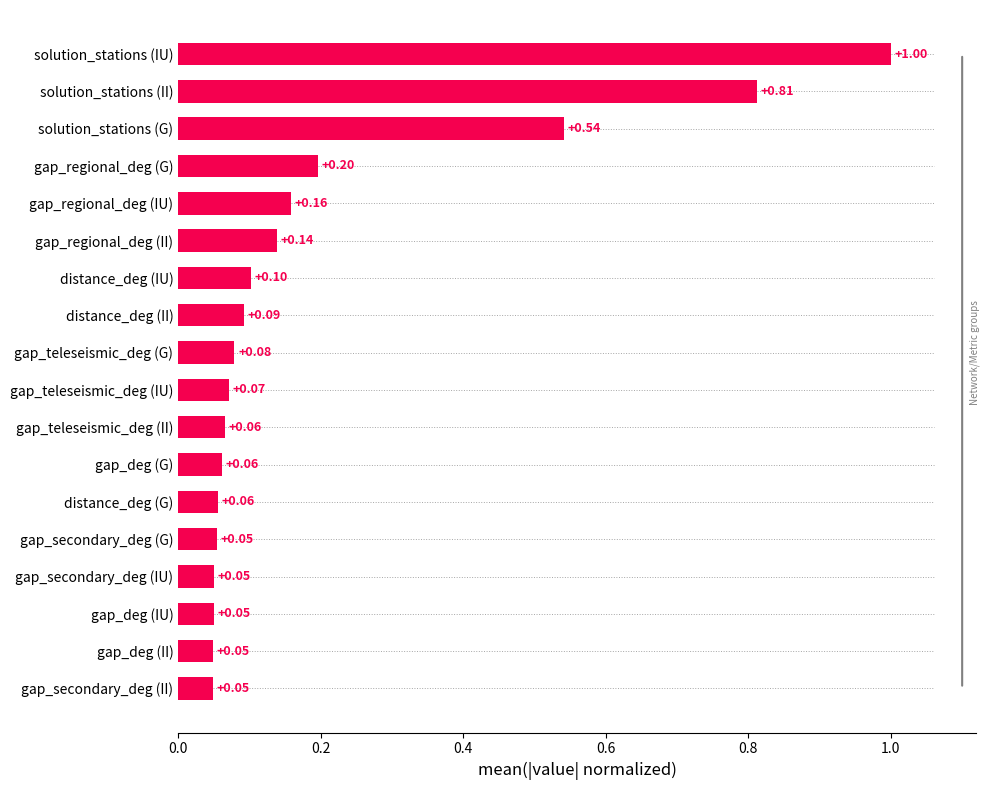

What is the average value?

0.2